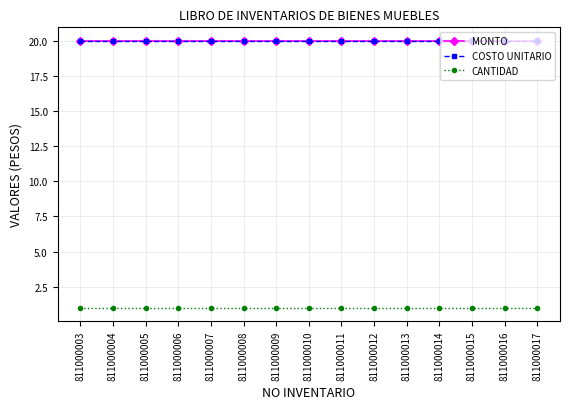

What is the total value across all series at 811000006?

41